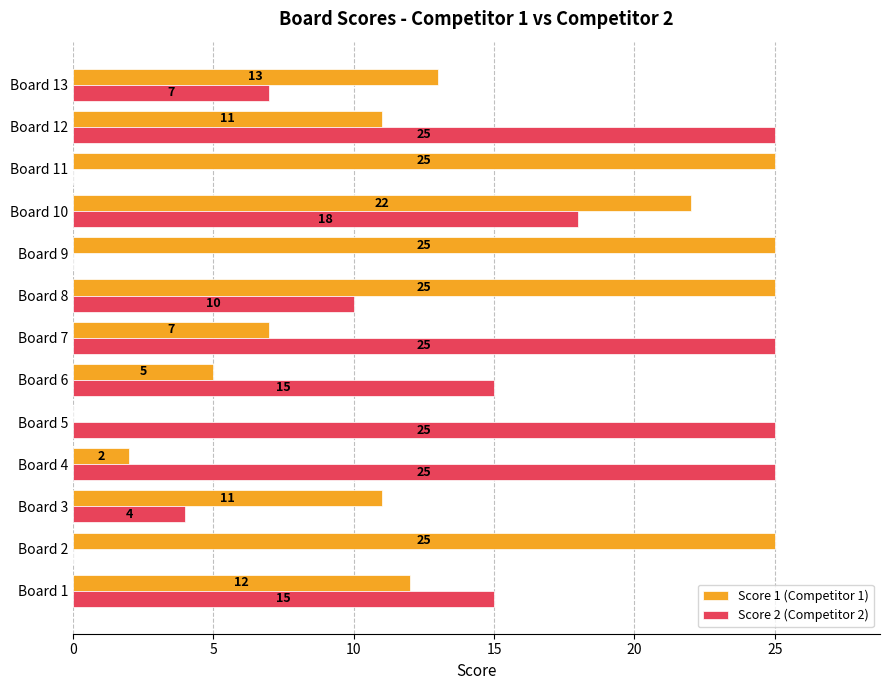

What is the sum of the Score 2 (Competitor 2) values at Board 7 and Board 6?

40